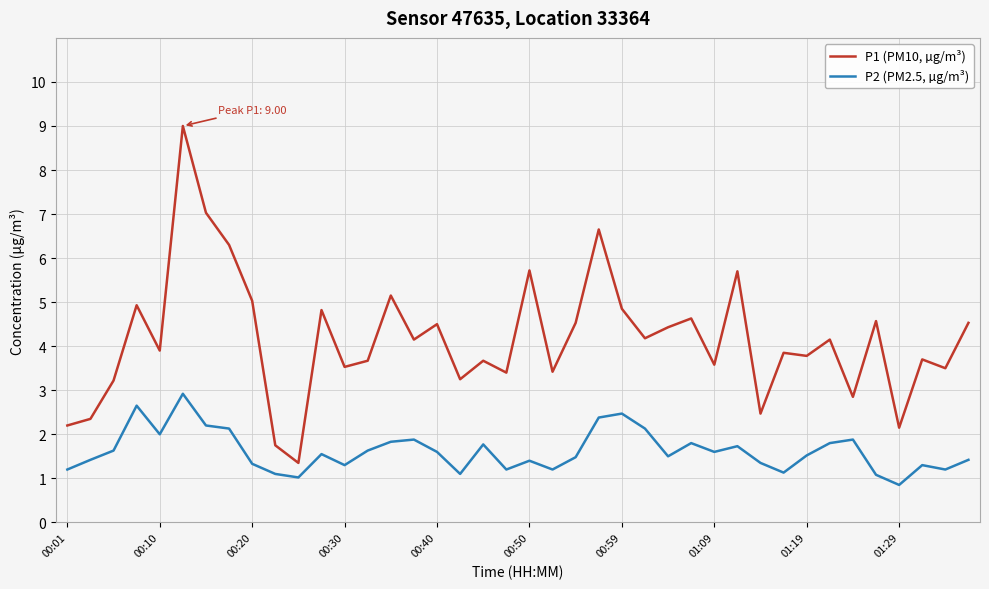

Rank the series by their average value, from highest to lowest.

P1 (PM10, µg/m³), P2 (PM2.5, µg/m³)